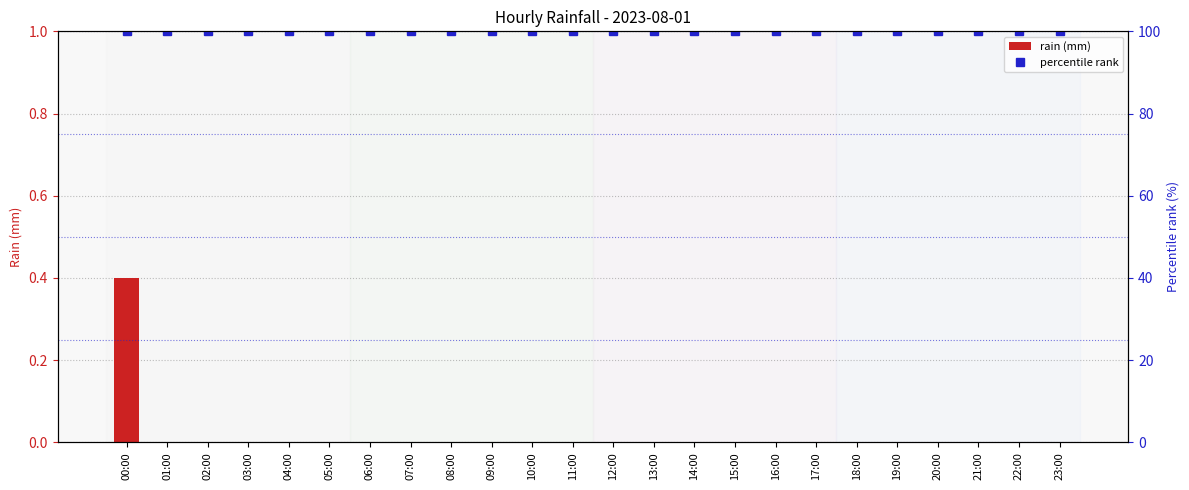

Count the number of data series in this chart.

2